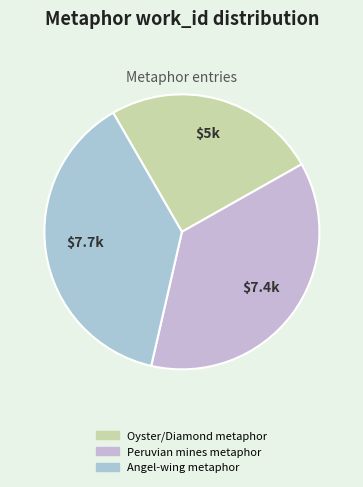

How many slices are in this pie chart?

3